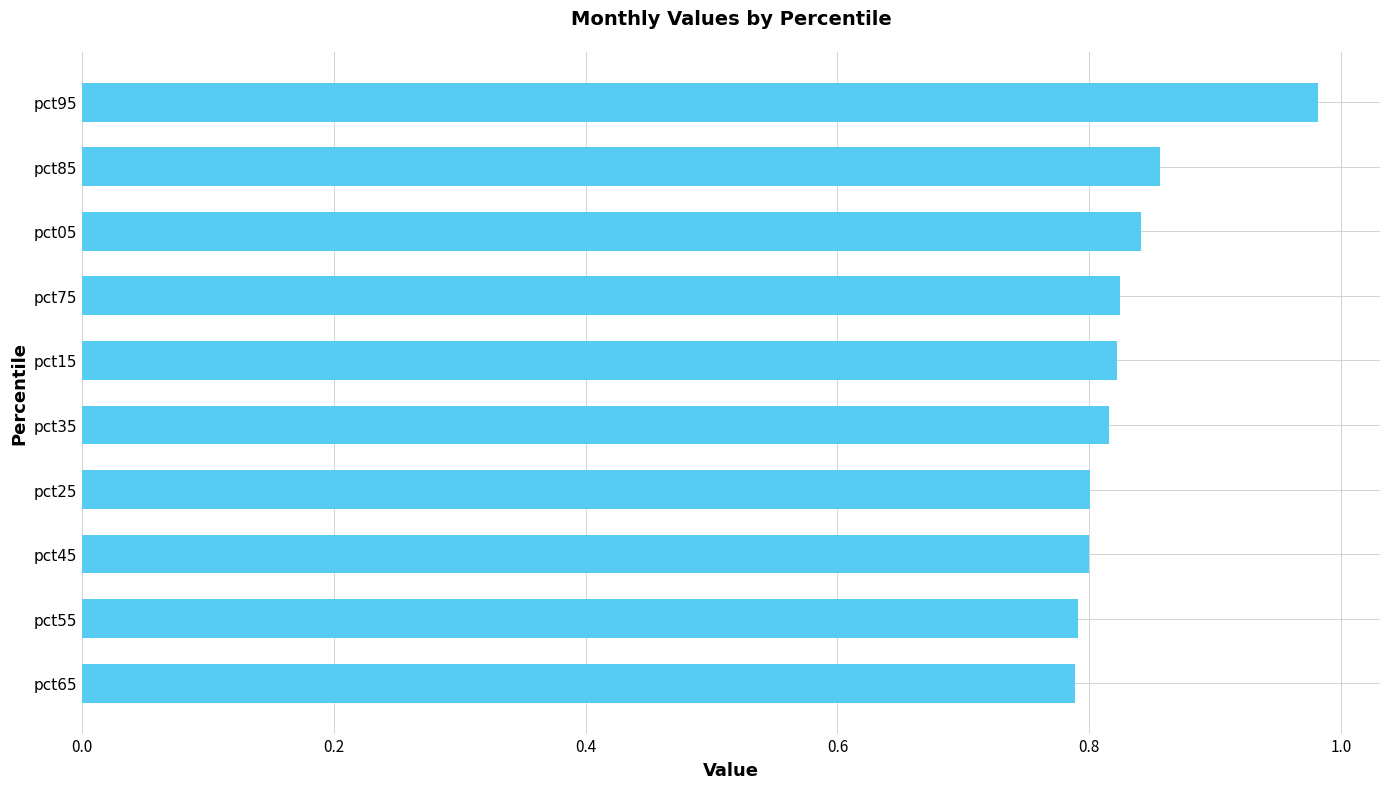

Which has a higher value, pct15 or pct85?

pct85